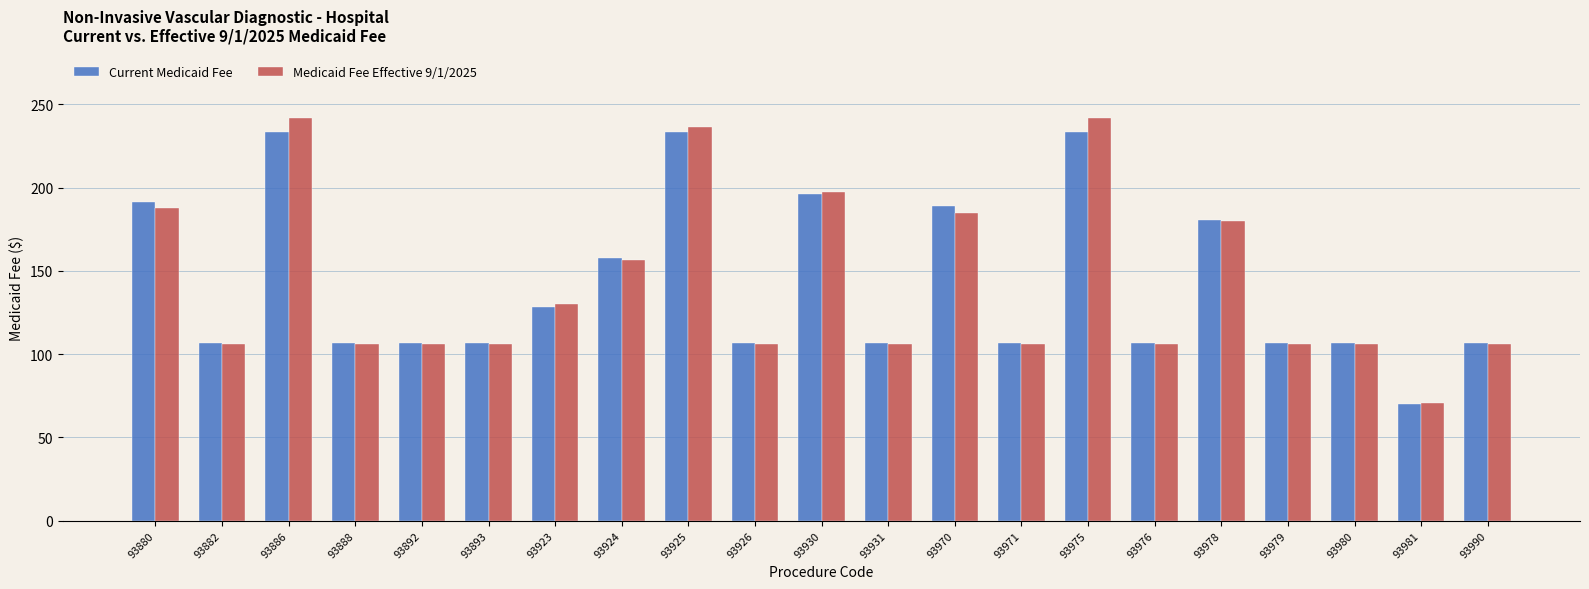

At how many categories does at least one series exceed 75?

20